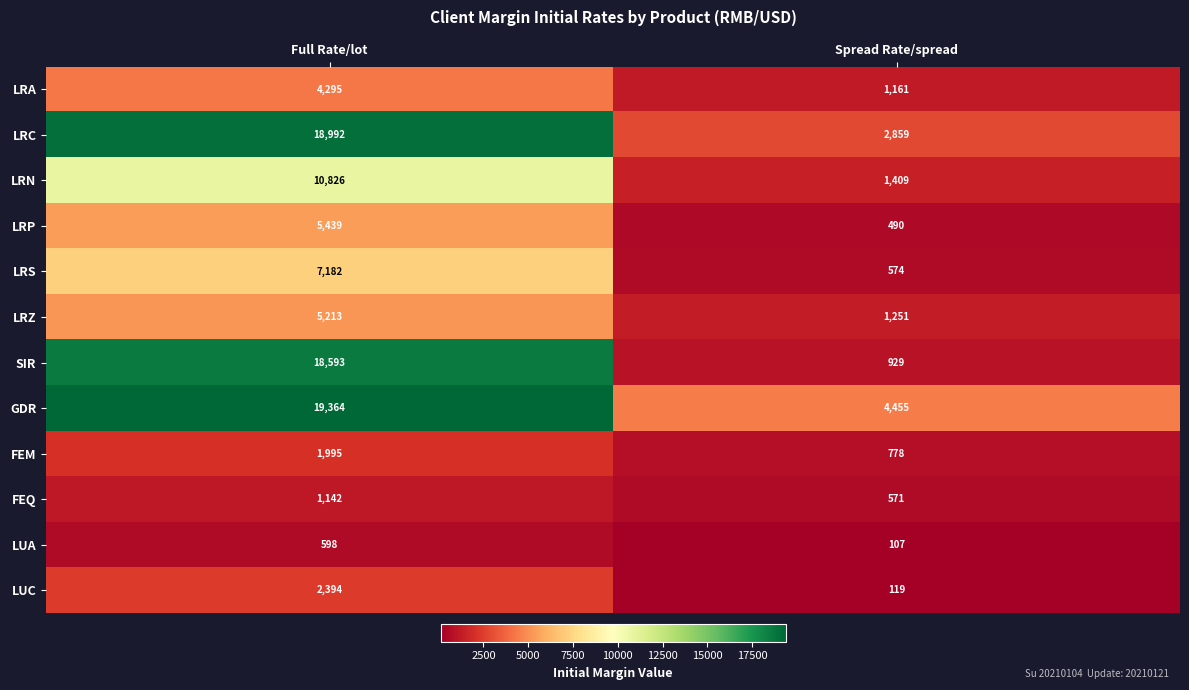

The LRP series shows 5439 at Full Rate/lot. True or false?

True